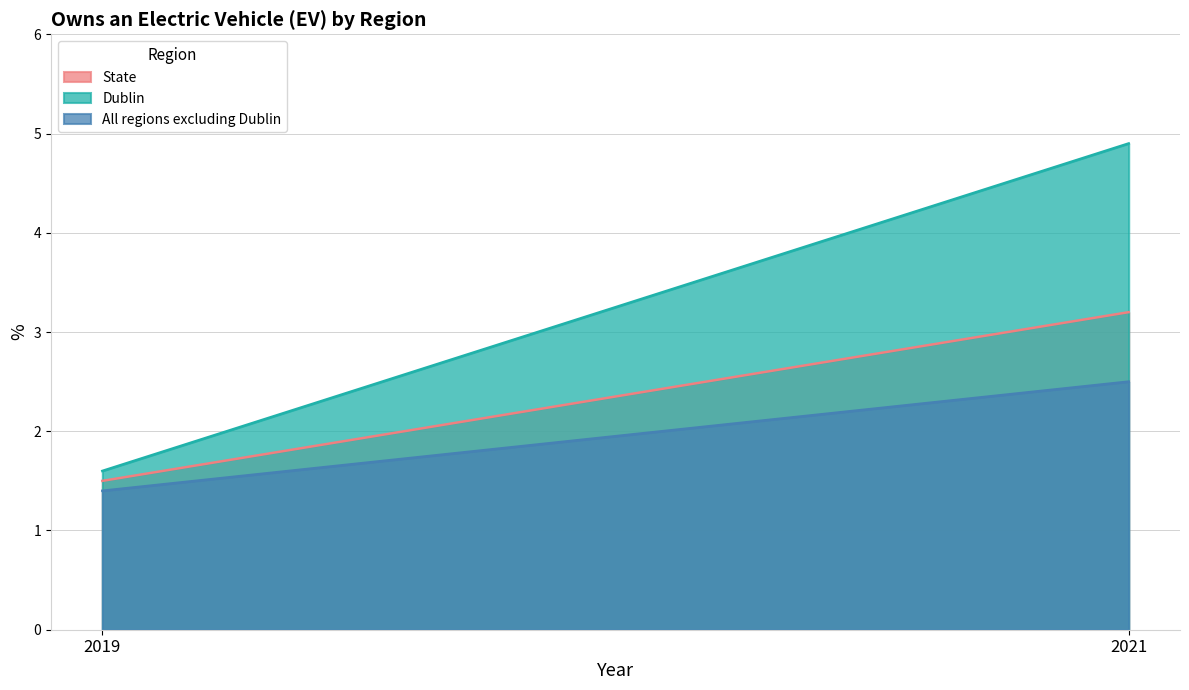

Where does the State series first go above 3?

2021